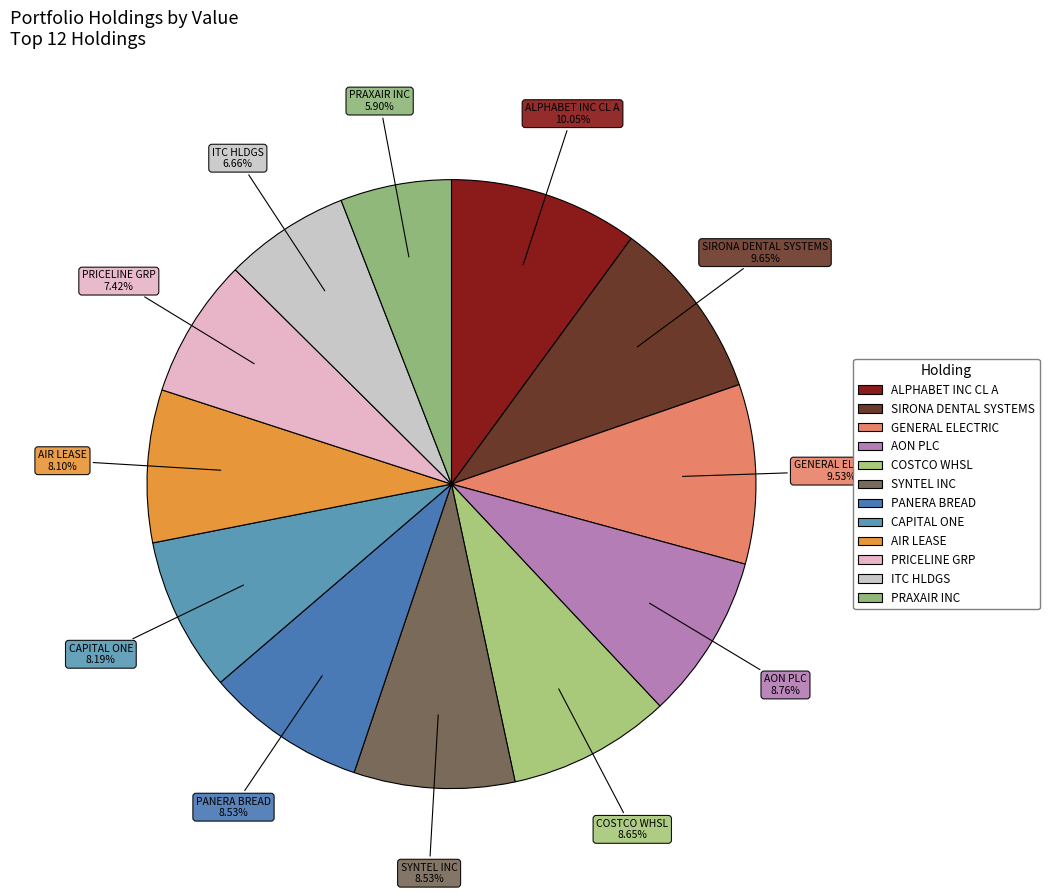

Which has a higher value, CAPITAL ONE or SIRONA DENTAL SYSTEMS?

SIRONA DENTAL SYSTEMS